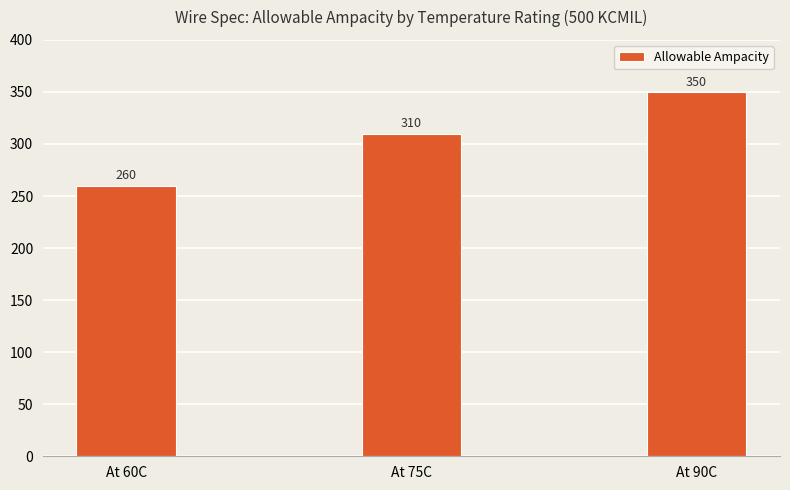

Read the value at At 90C, to the nearest 10.

350